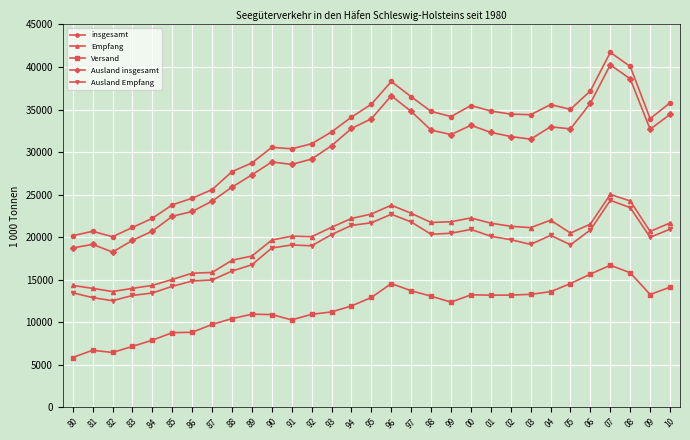

What value does the Empfang series have at 86?

15761.0